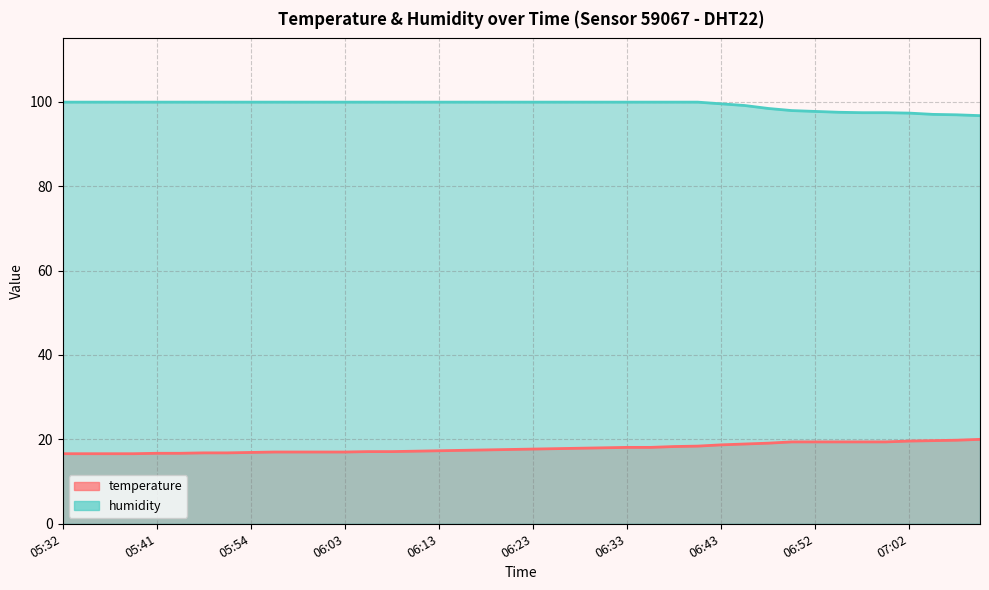

What is the average value of the humidity series?

99.2